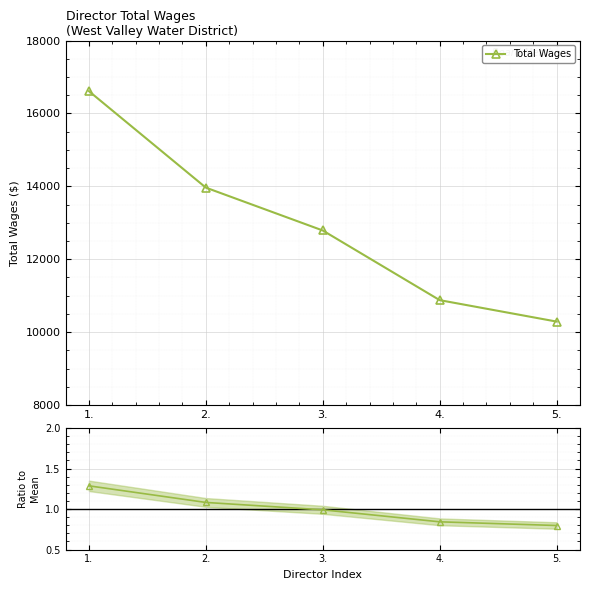

How many values exceed 12789?

2